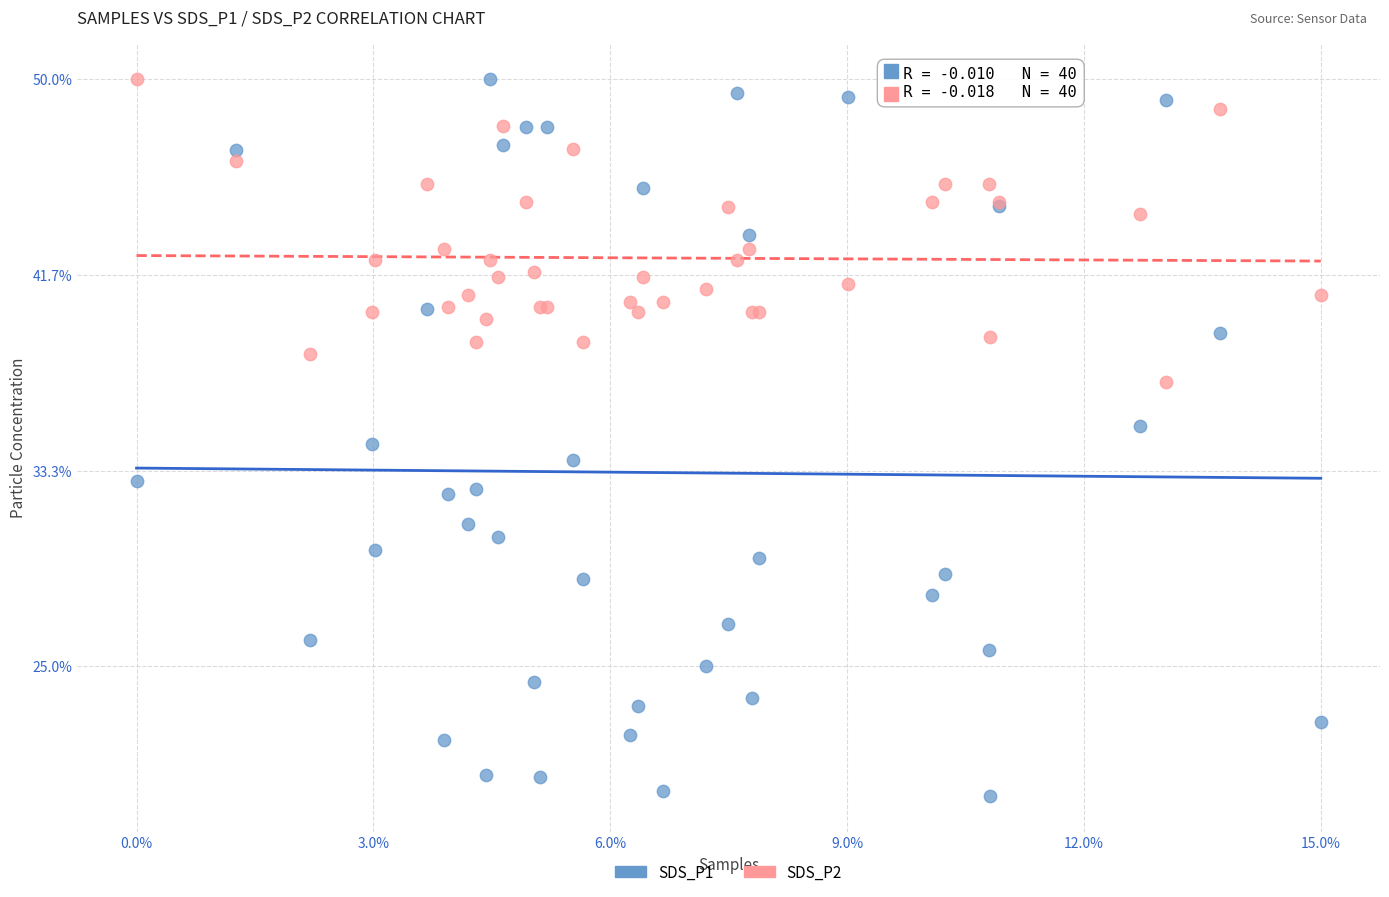

Which series has the widest spread of Y values?

SDS_P1